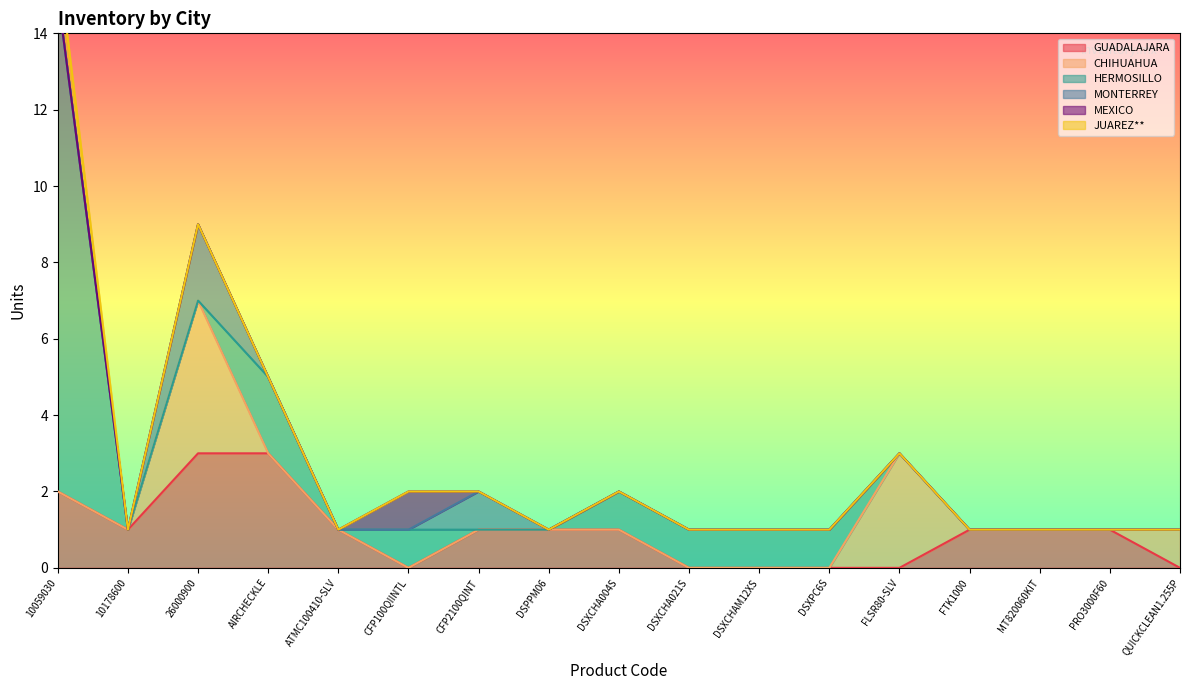

Which label corresponds to the smallest value in the chart?

CFP100QIINTL